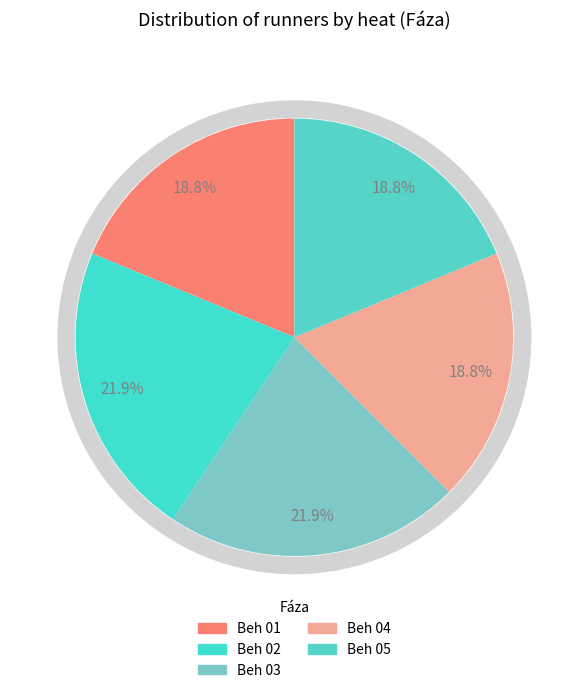

What is the ratio of the value at Beh 05 to the value at Beh 04?

1.0